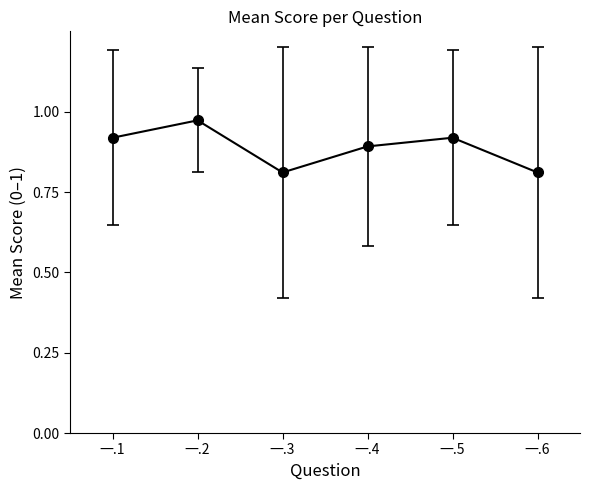

Which label corresponds to the largest value in the chart?

一.2